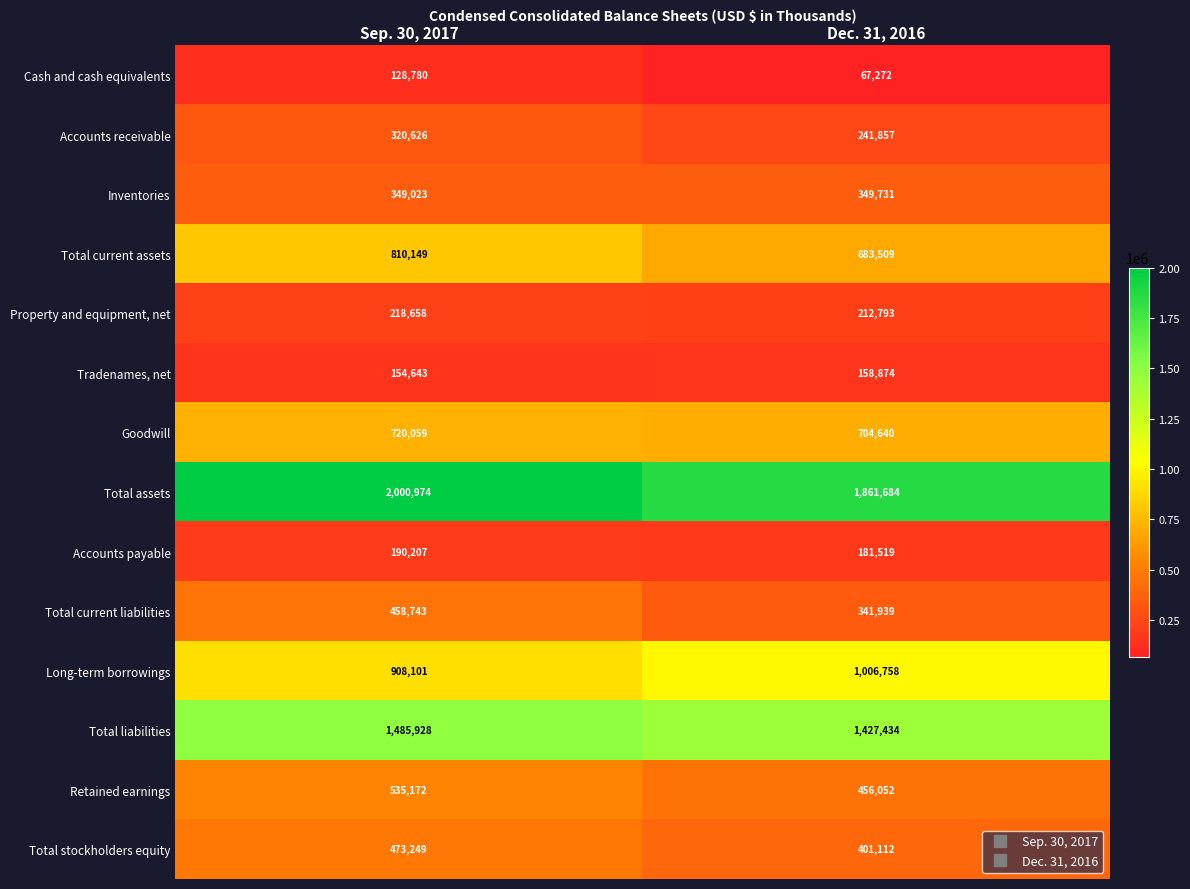

The Cash and cash equivalents series shows 54775 at Sep. 30, 2017. True or false?

False